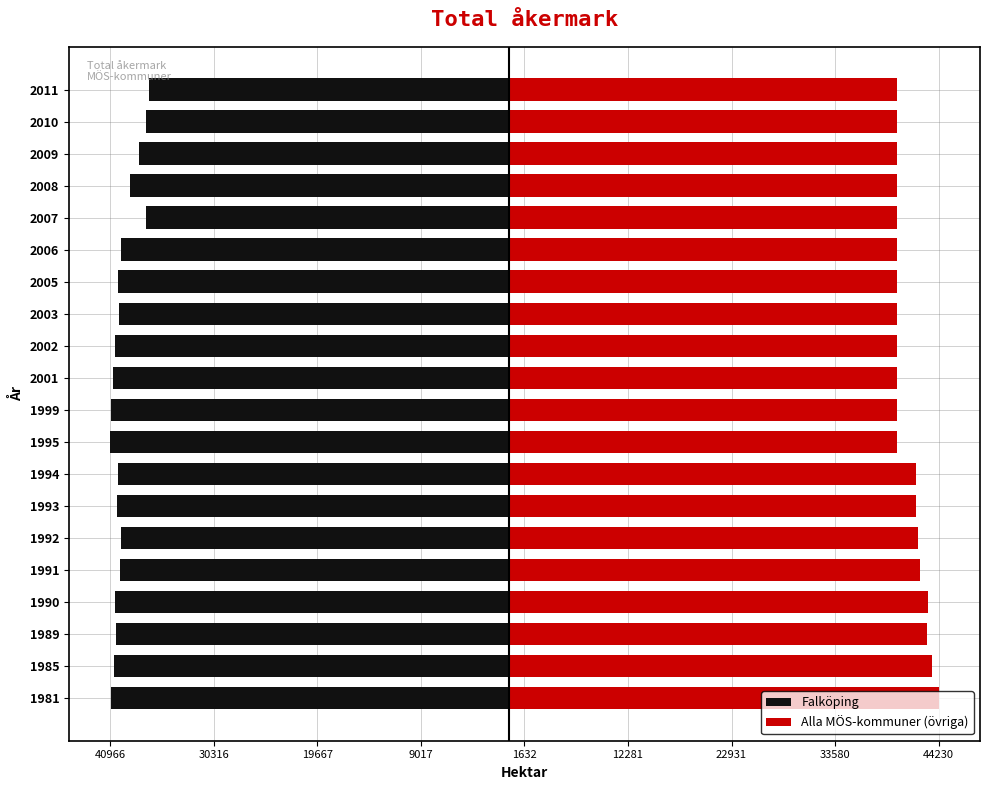

The Falköping series shows -57280 at 1994. True or false?

False